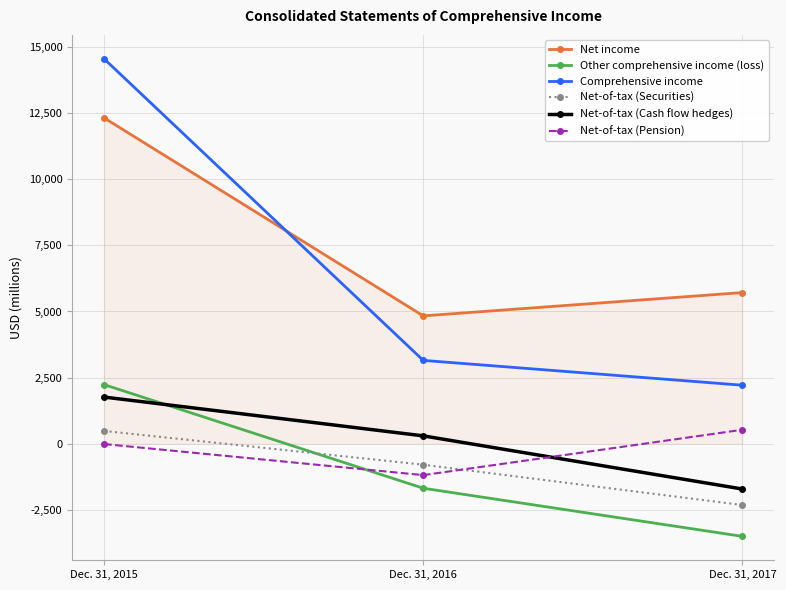

Is this an area chart (filled region under the line)?

No